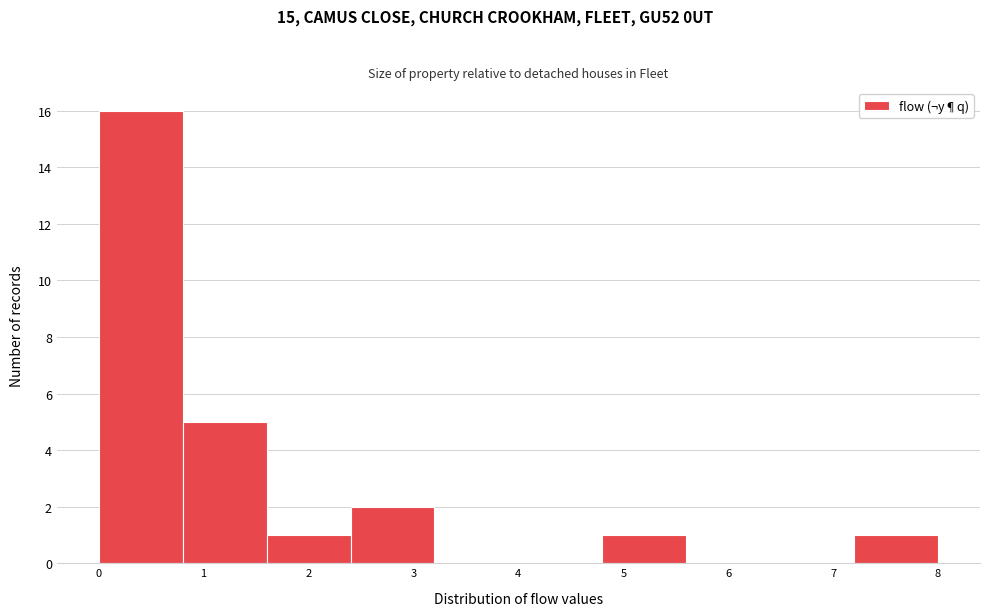

Reading left to right, list every bar in this chart as the range it spans on the x-axis followed by its height. The values are not printed on the chart, so give them approximately, as read against the axis.

0.0 to 0.8: 16
0.8 to 1.6: 5
1.6 to 2.4: 1
2.4 to 3.2: 2
3.2 to 4.0: 0
4.0 to 4.8: 0
4.8 to 5.6: 1
5.6 to 6.4: 0
6.4 to 7.2: 0
7.2 to 8.0: 1